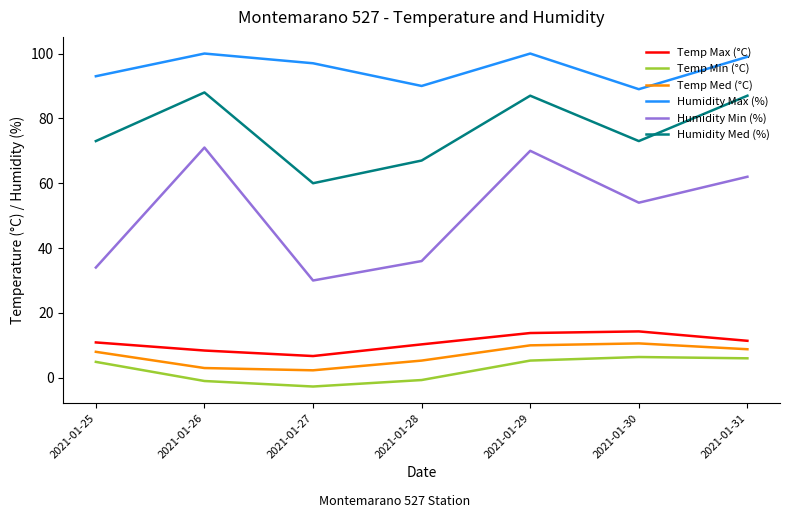

Rank the series by their maximum value, from lowest to highest.

Temp Min (°C), Temp Med (°C), Temp Max (°C), Humidity Min (%), Humidity Med (%), Humidity Max (%)